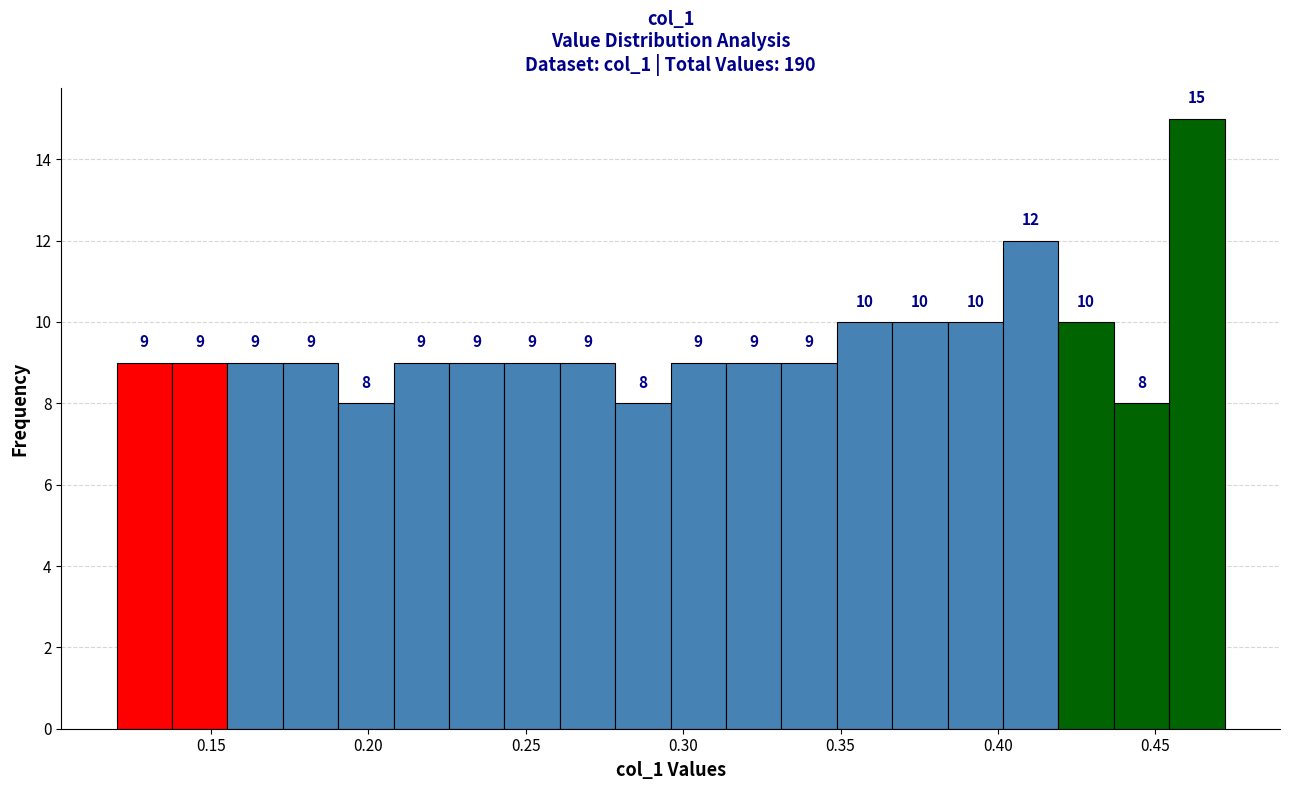

Around what value on the x-axis is the tallest bar? Give the approximate position of its centre, as read against the axis.

0.465